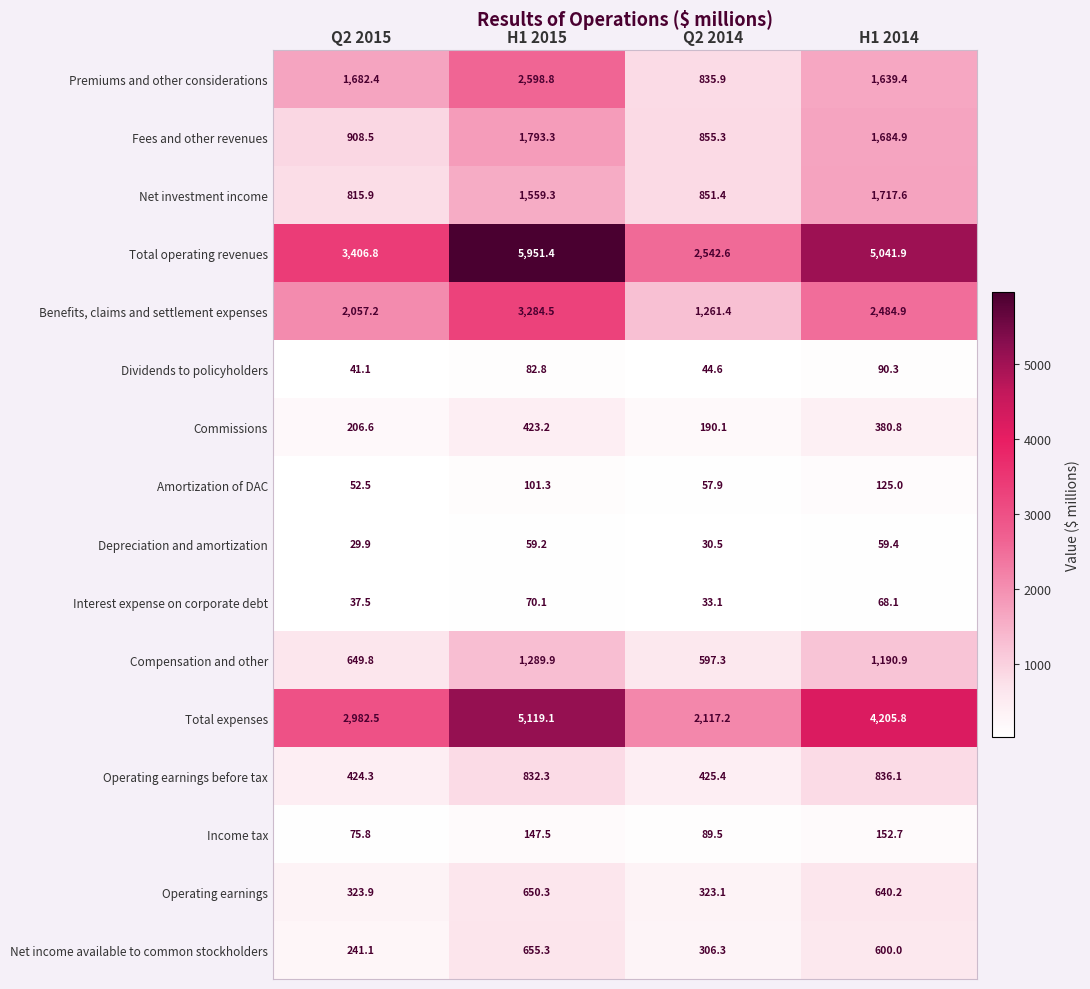

How many data points in Depreciation and amortization are above 59?

2